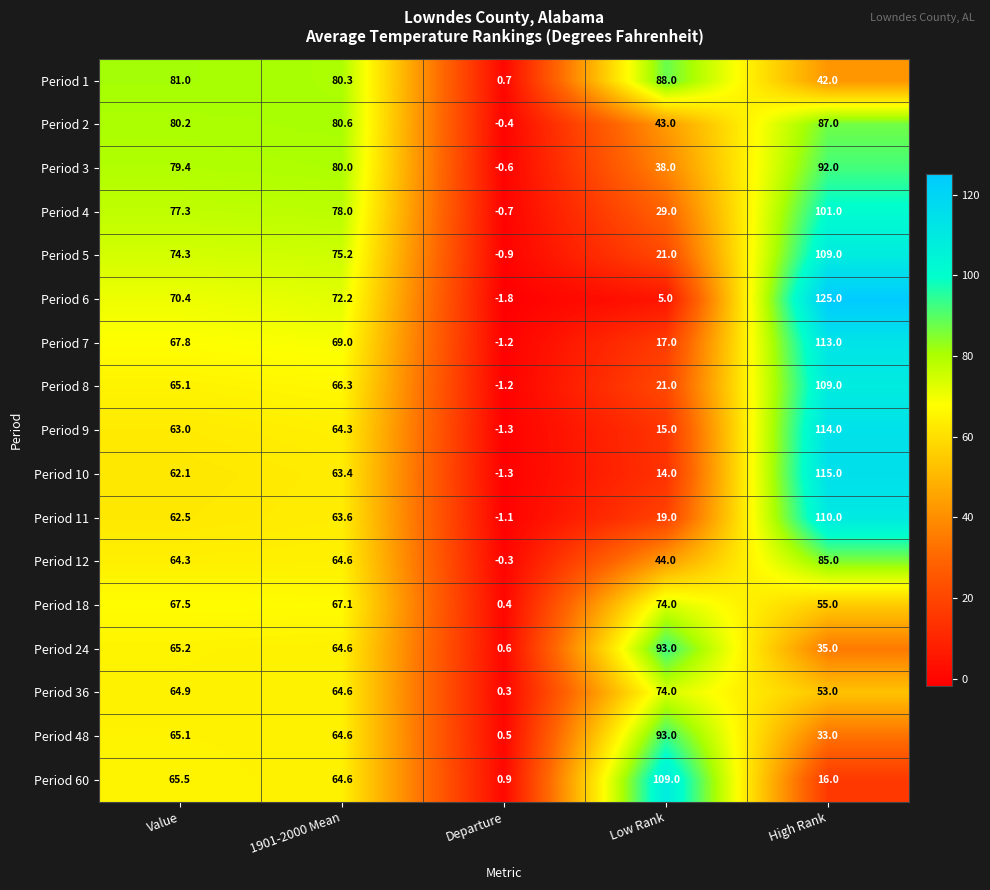

What is the minimum value shown in the chart?

-1.8